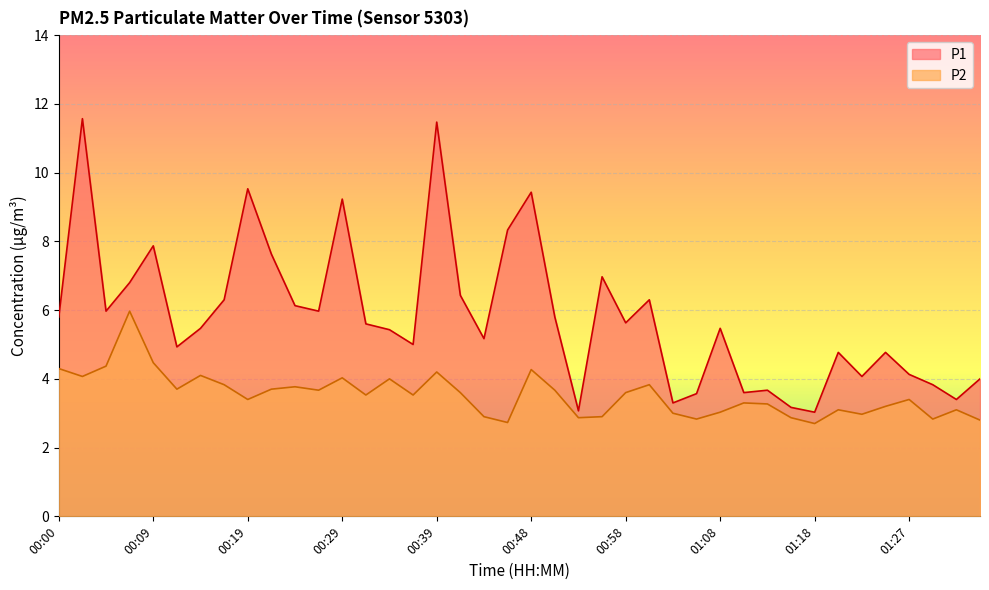

True or false: P2 and P1 cross at least once.

False